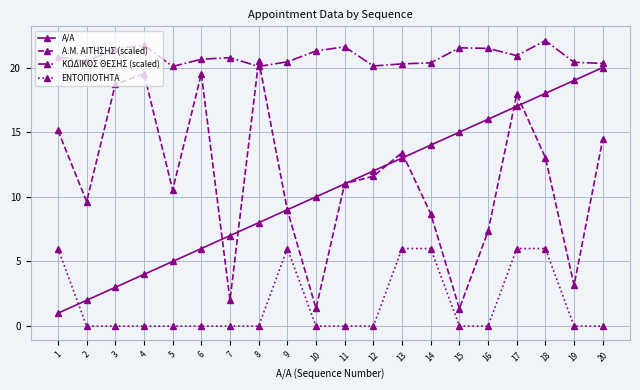

Which series has the largest total across all categories?

ΚΩΔΙΚΟΣ ΘΕΣΗΣ (scaled)